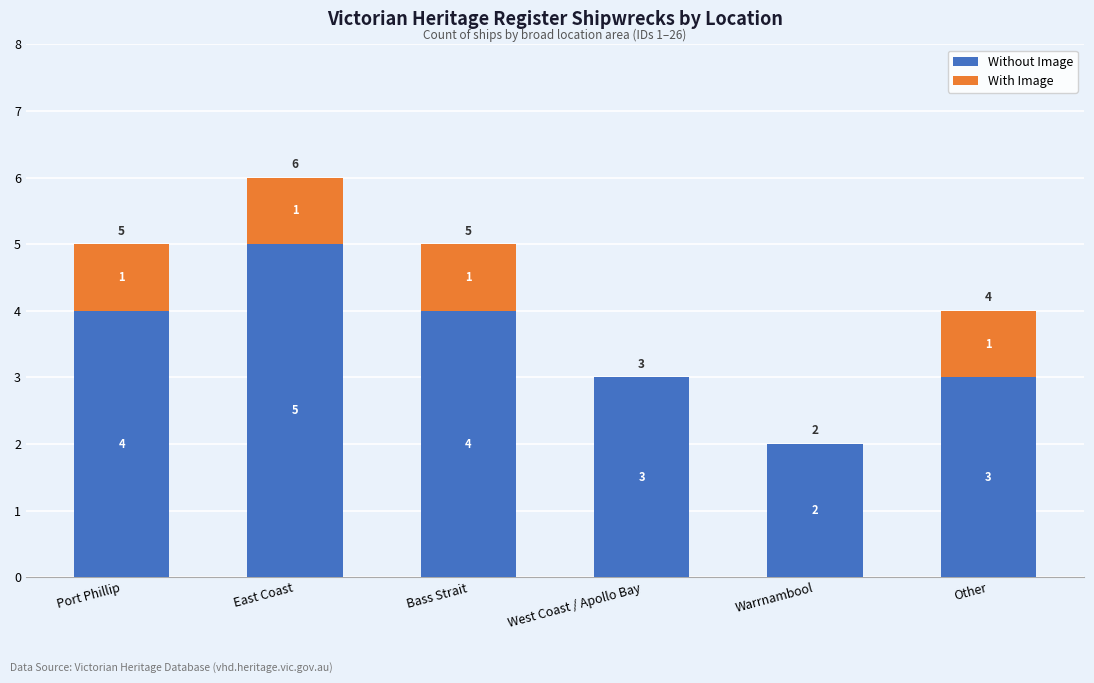

At which category is the sum across all series the highest?

East Coast